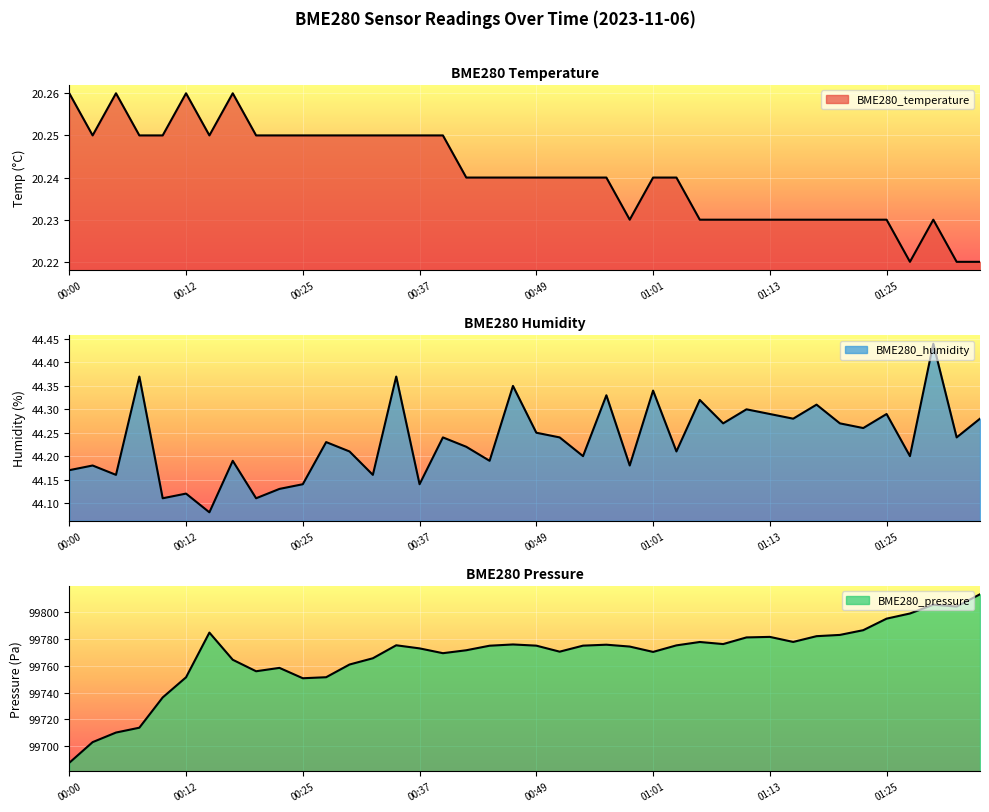

What are all the series names shown in the legend?

BME280_temperature, BME280_humidity, BME280_pressure